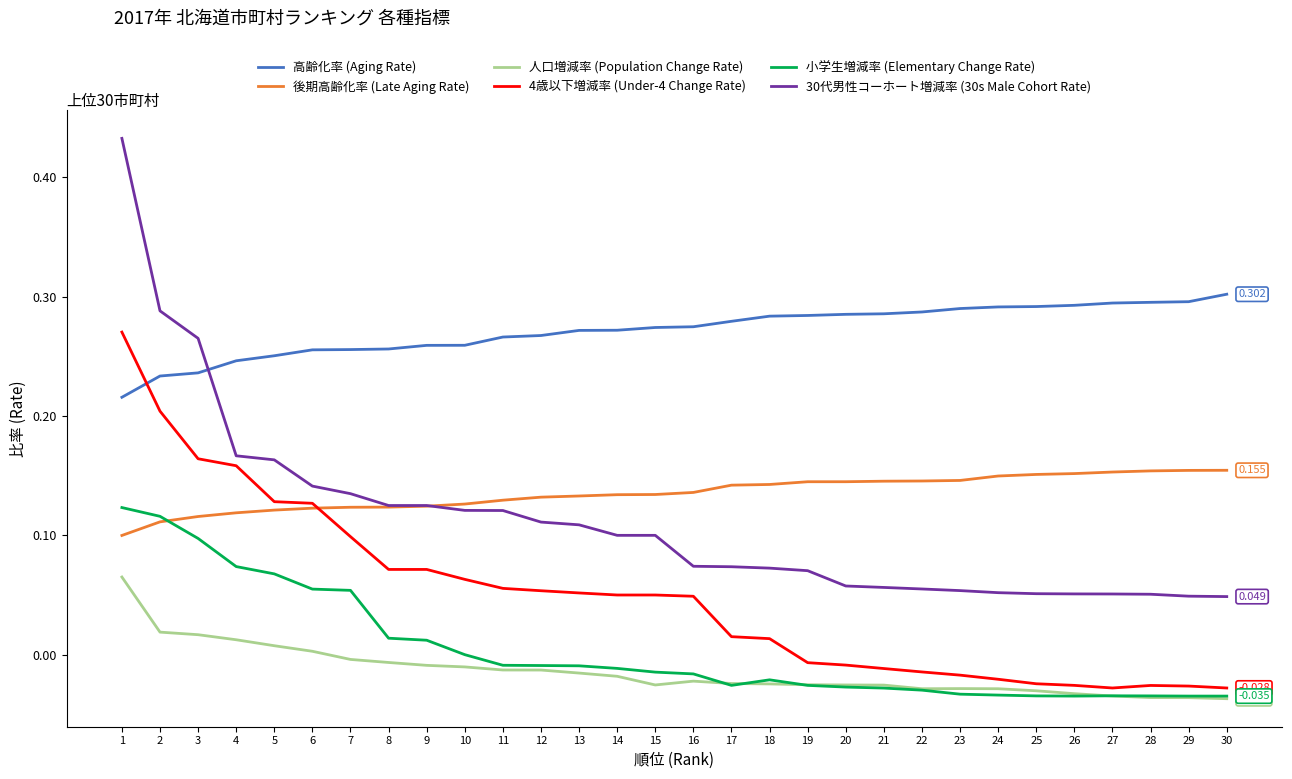

Which series has the largest total across all categories?

高齢化率 (Aging Rate)